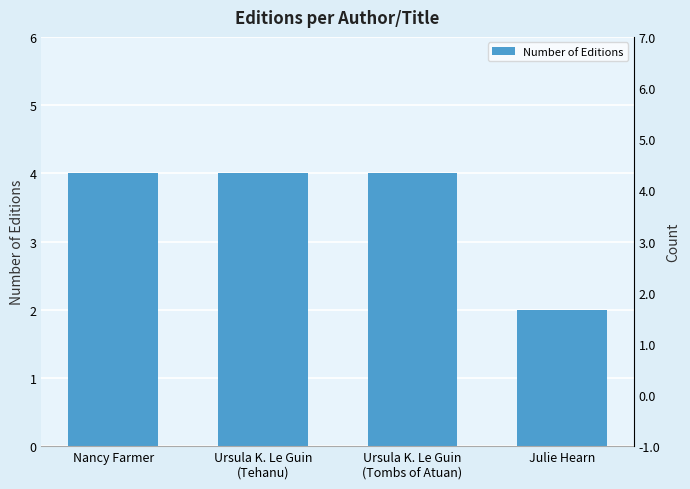

Reading right to left, what are all the values shown in this chart?

2	4	4	4